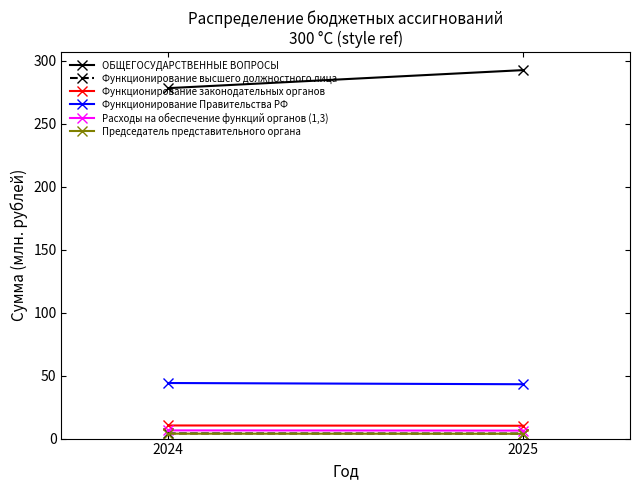

Is it true that ОБЩЕГОСУДАРСТВЕННЫЕ ВОПРОСЫ equals 492.2 at 2025?

False